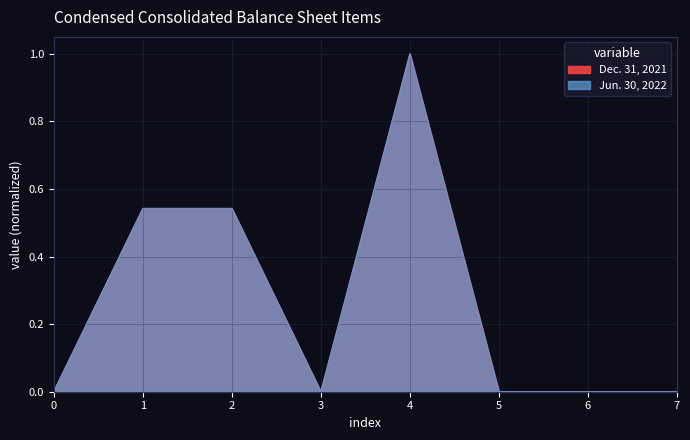

Which series ends up on top after the final intersection of Jun. 30, 2022 and Dec. 31, 2021?

Jun. 30, 2022